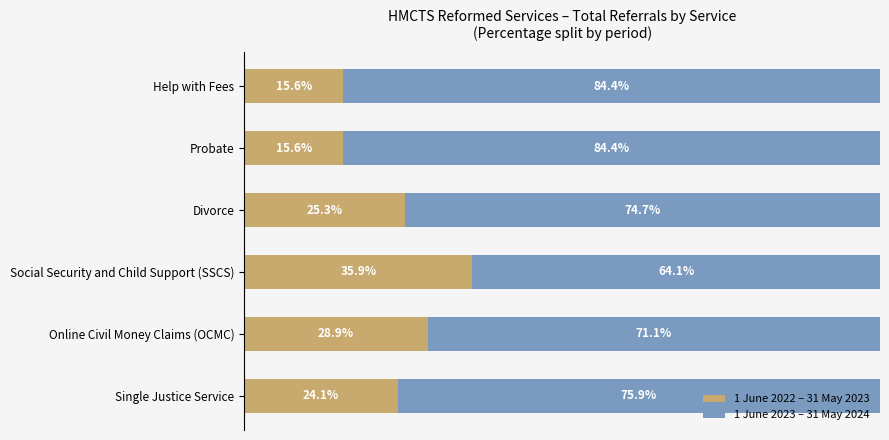

At which label is 1 June 2022 – 31 May 2023 closest to 25?

Divorce